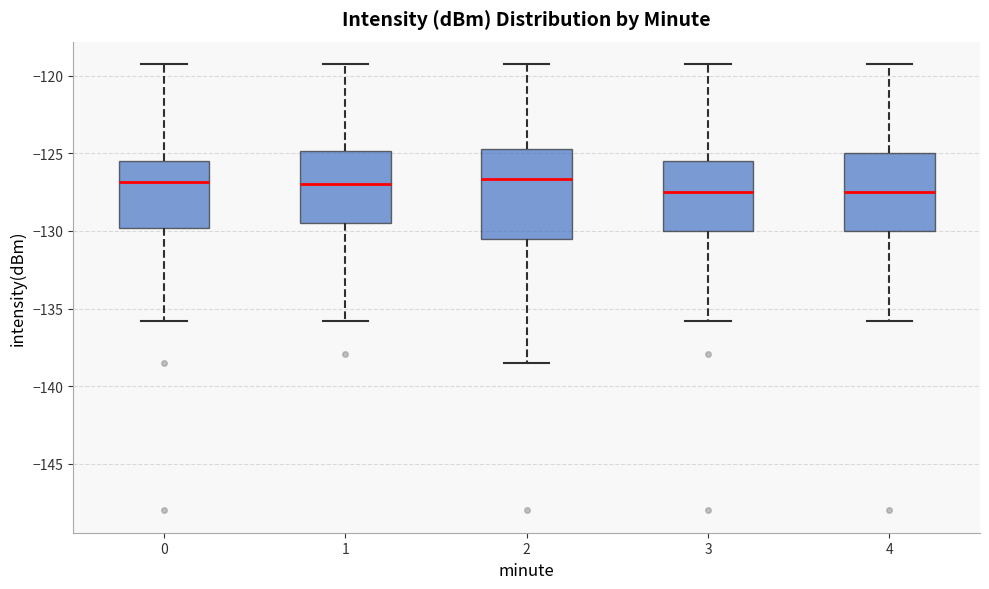

Which box is the tallest, from its lower edge to its upper edge?

2